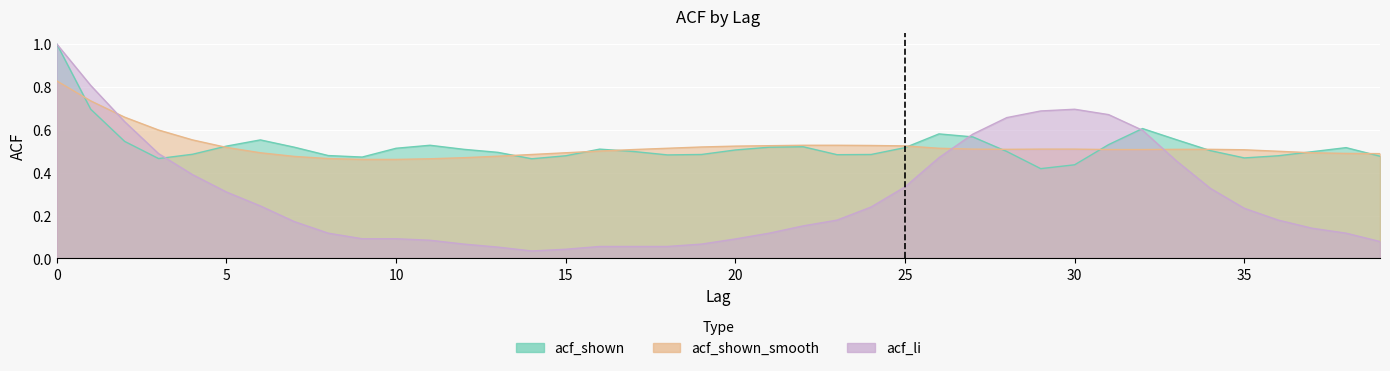

Rank the categories by acf_li value from lowest to highest.

14, 15, 13, 16, 17, 18, 12, 19, 39, 11, 20, 9, 10, 8, 21, 38, 37, 22, 7, 23, 36, 35, 24, 6, 5, 34, 25, 4, 33, 26, 3, 27, 32, 2, 28, 31, 29, 30, 1, 0